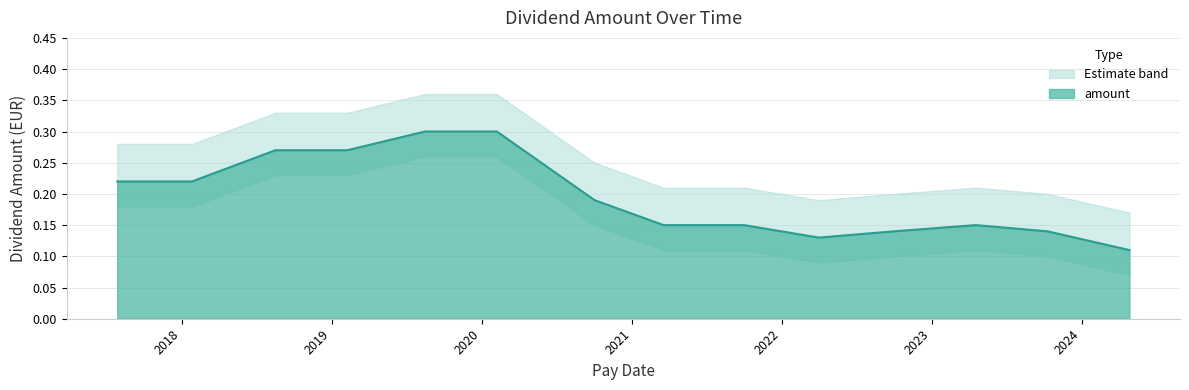

What is the average value?

0.2